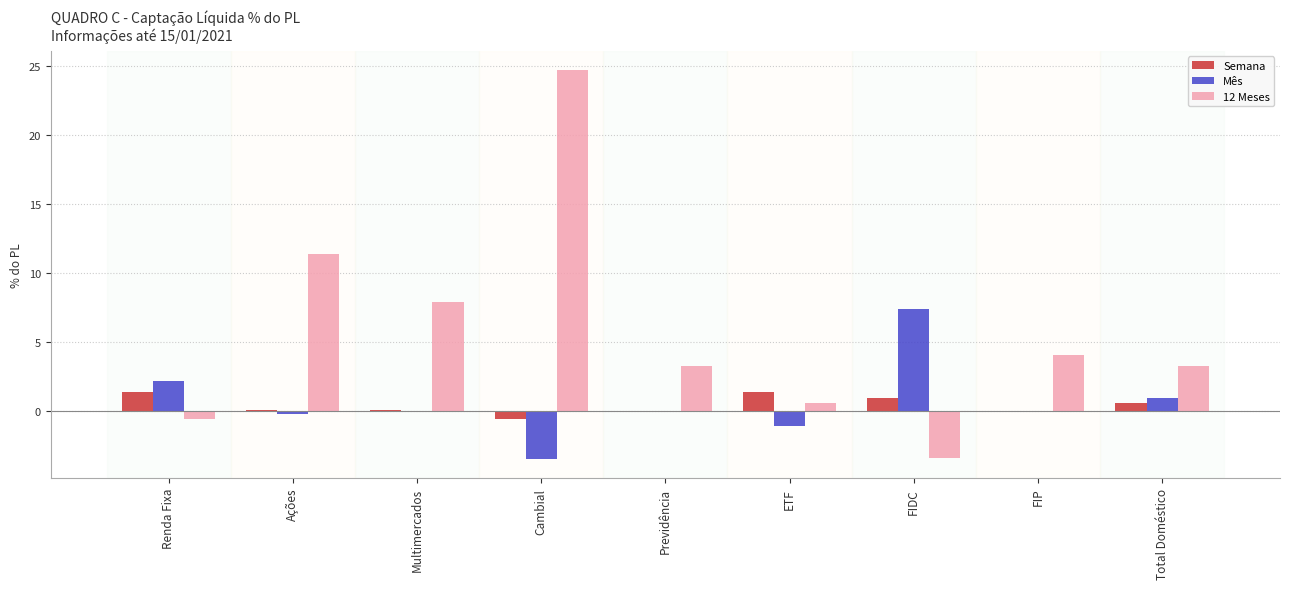

At which label does 12 Meses first exceed 3?

Ações